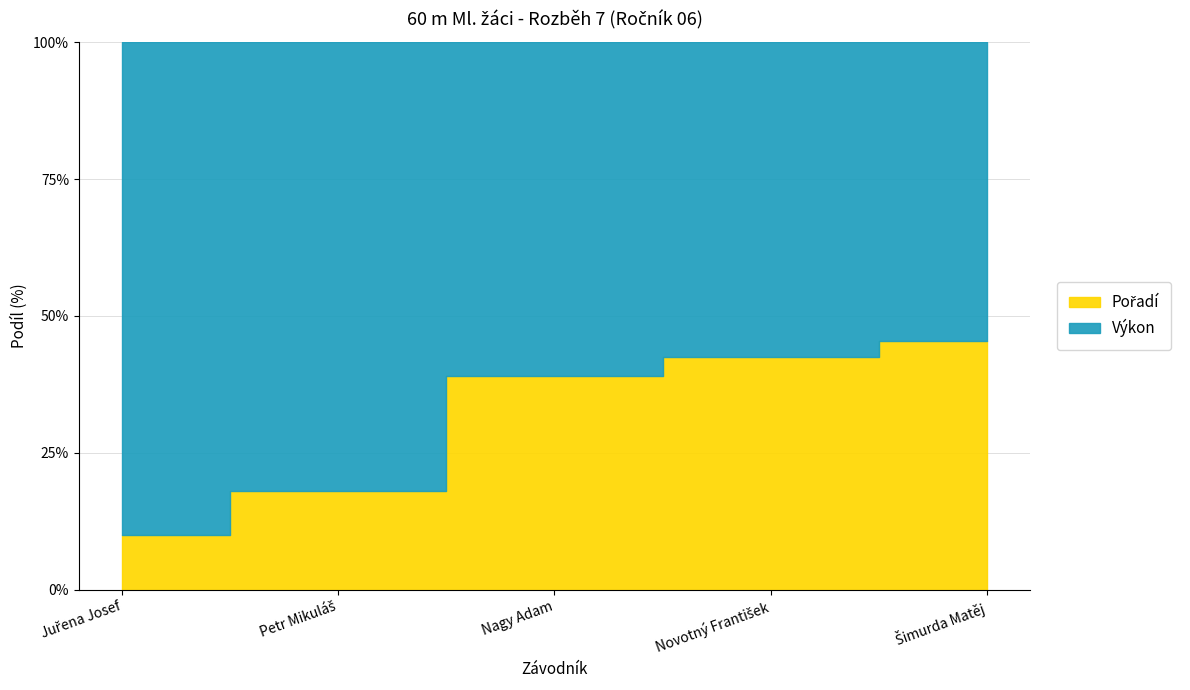

What is the value of the 1st point from the left?

10.1